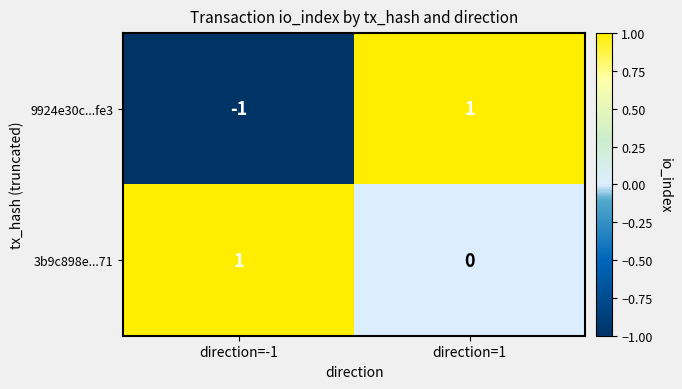

The 9924e30c...fe3 series shows -1 at direction=-1. True or false?

True